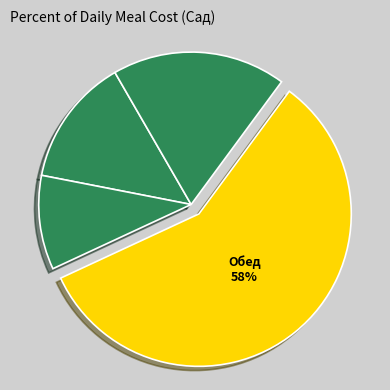

How many slices are in this pie chart?

4